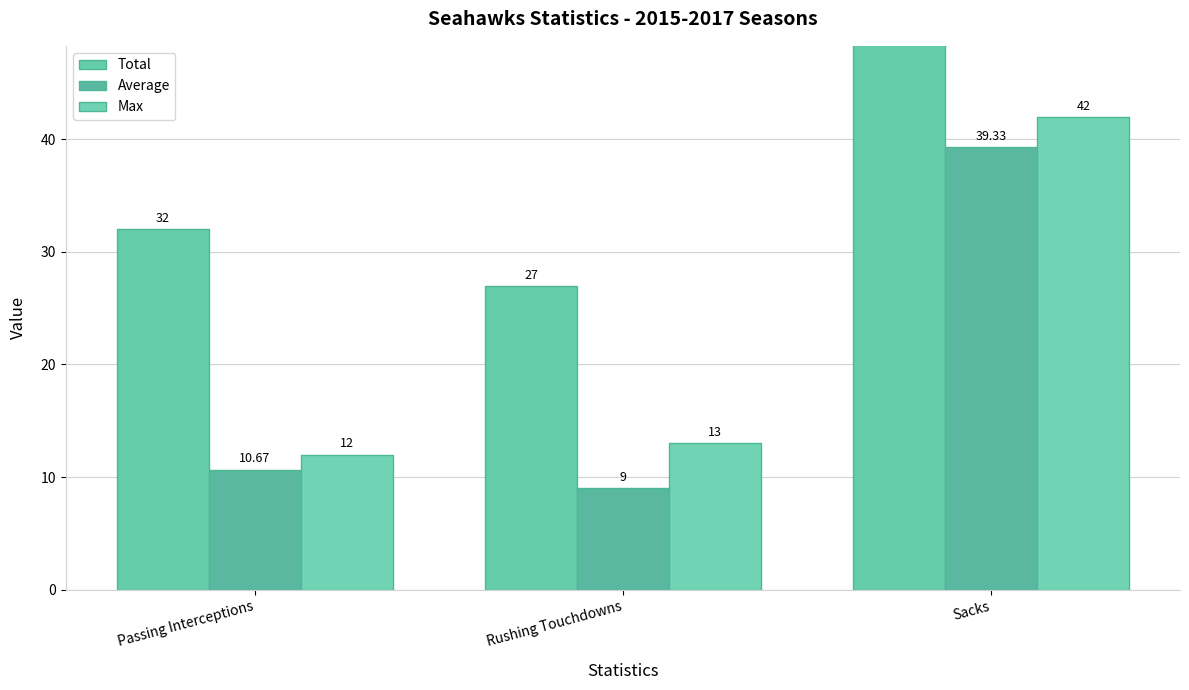

What is the difference between the Max values at Rushing Touchdowns and Sacks?

29.0